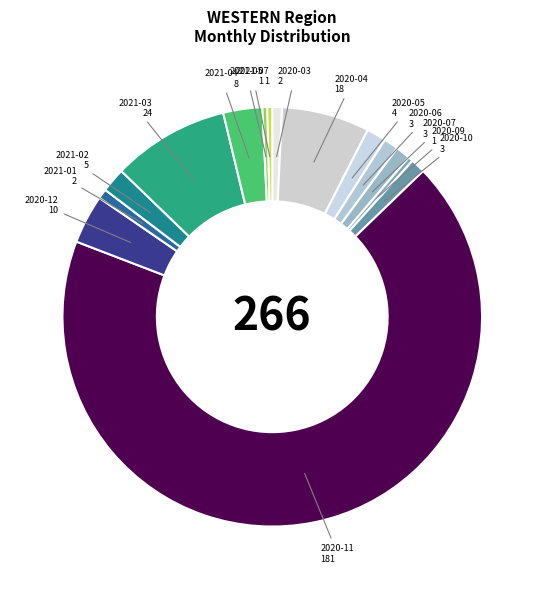

How many slices are in this pie chart?

15